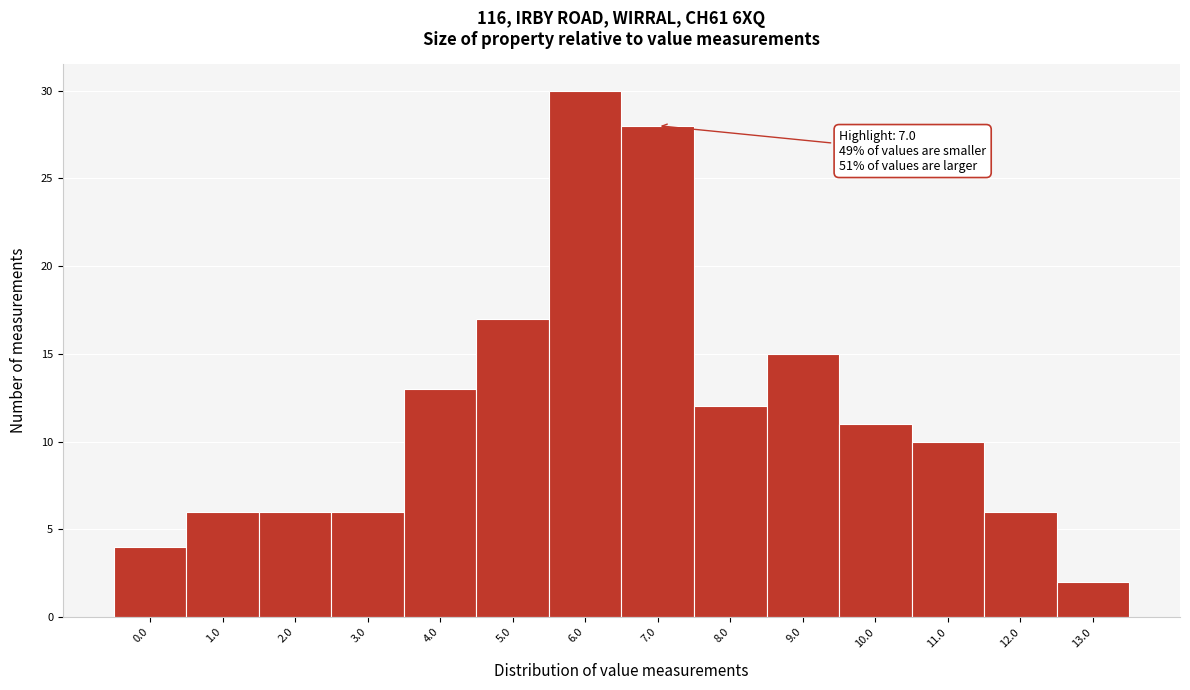

Reading right to left, extract all data points from this chart.

13.0=2	12.0=6	11.0=10	10.0=11	9.0=15	8.0=12	7.0=28	6.0=30	5.0=17	4.0=13	3.0=6	2.0=6	1.0=6	0.0=4